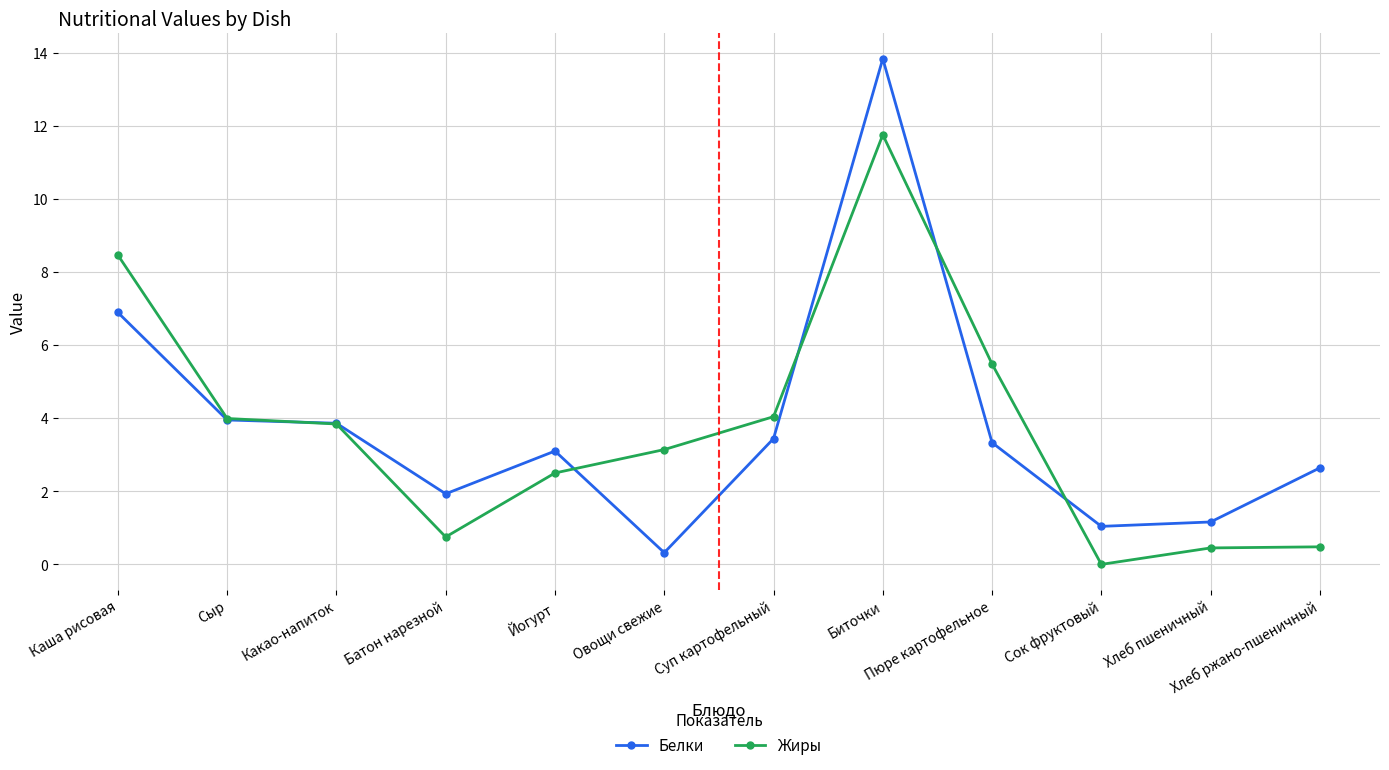

What is the lowest value of the Белки series?

0.3